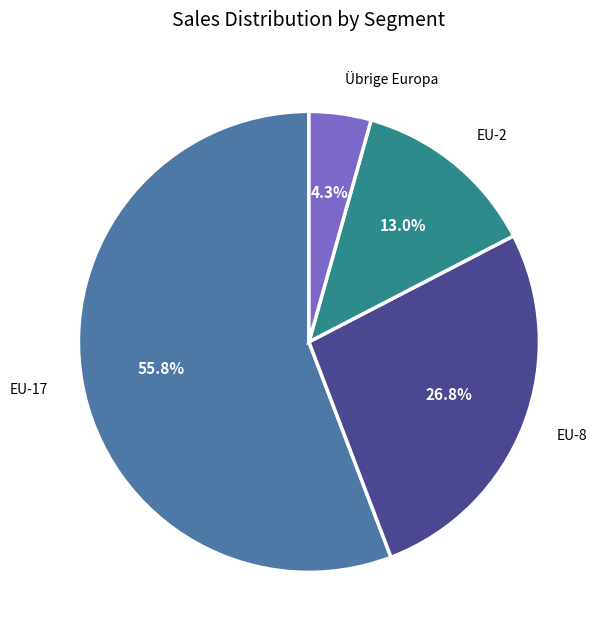

Is there any slice that represents more than half of the pie?

Yes